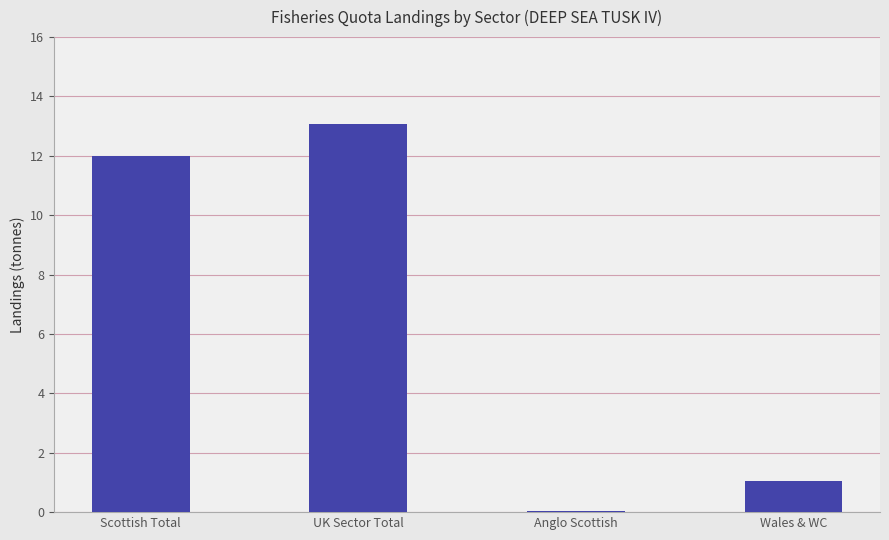

At which category does the chart reach its minimum across all series?

Anglo Scottish